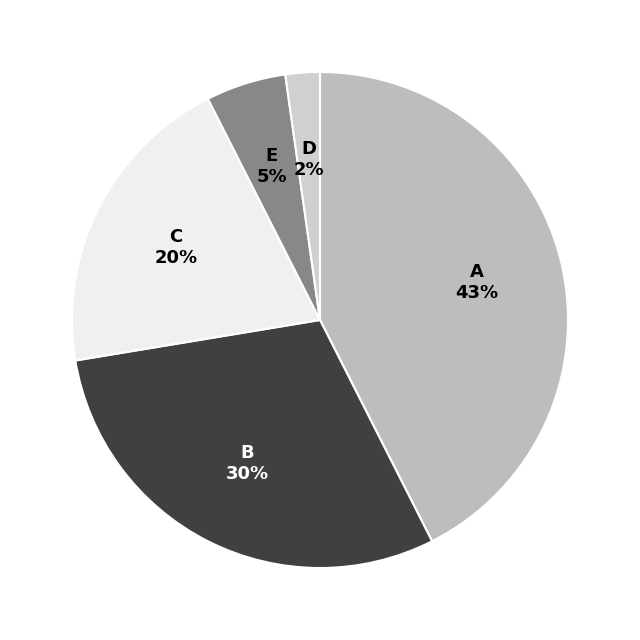

To the nearest percent, what portion does A represent?

43%